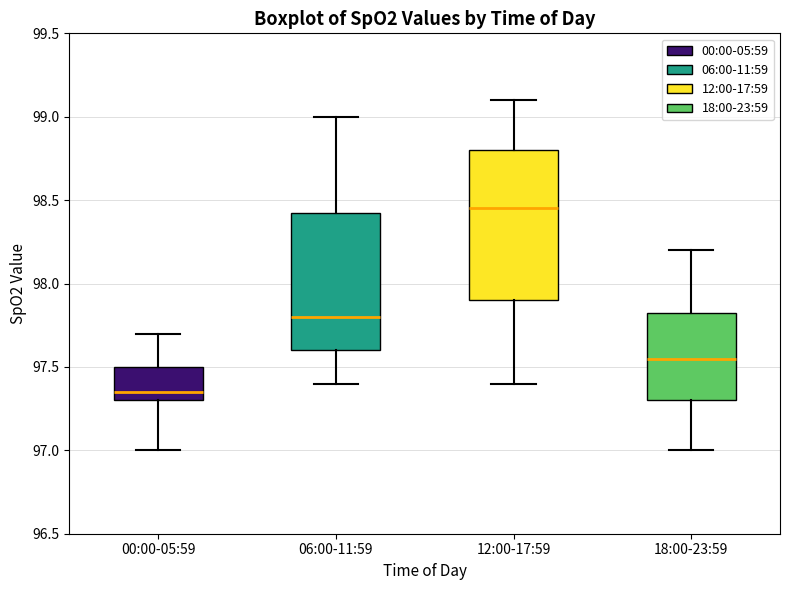

Which box has the highest median line?

12:00-17:59